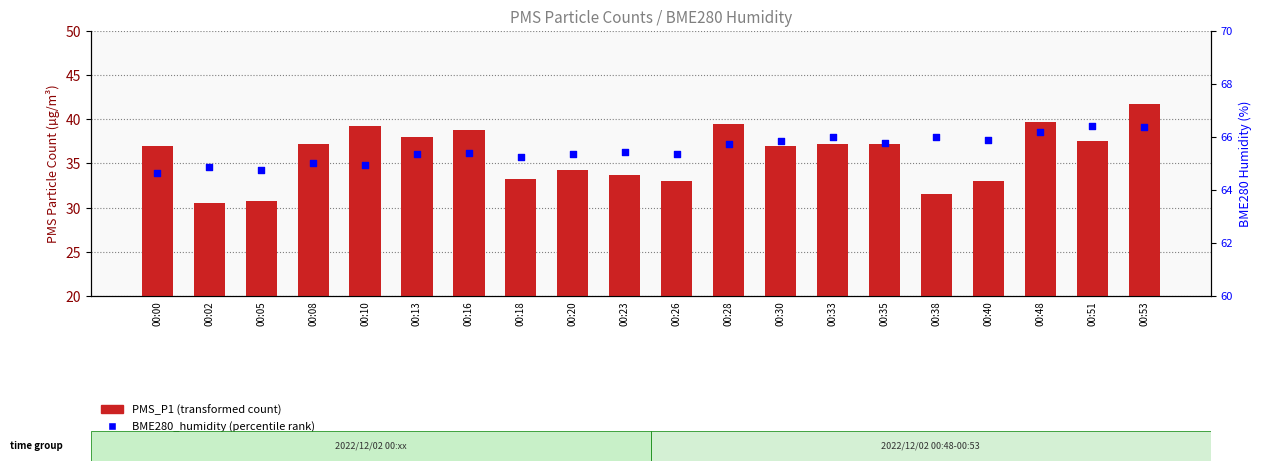

Which series has the widest spread of Y values?

PMS_P1